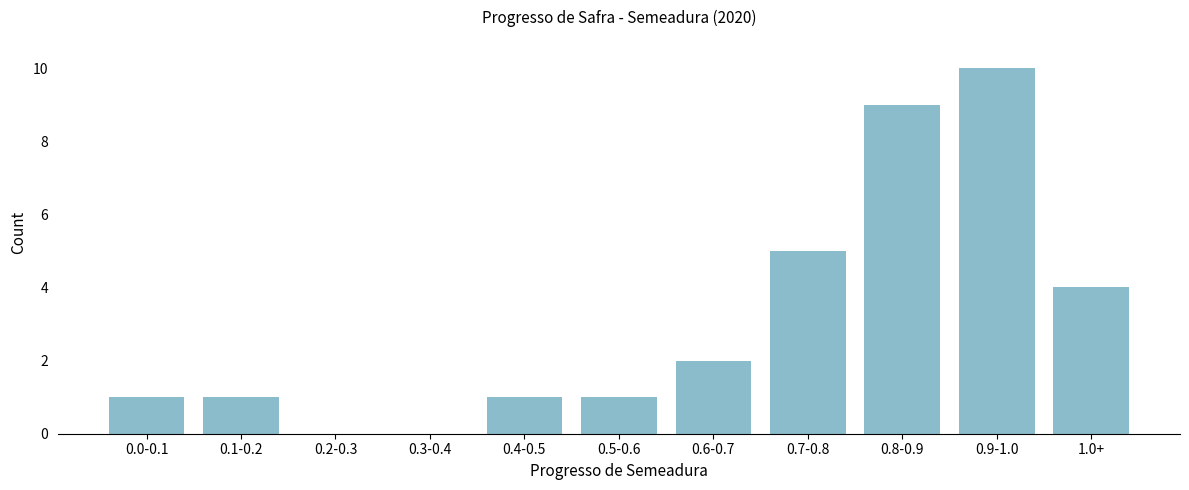

Reading right to left, what are all the values shown in this chart?

1.0+=4	0.9-1.0=10	0.8-0.9=9	0.7-0.8=5	0.6-0.7=2	0.5-0.6=1	0.4-0.5=1	0.3-0.4=0	0.2-0.3=0	0.1-0.2=1	0.0-0.1=1